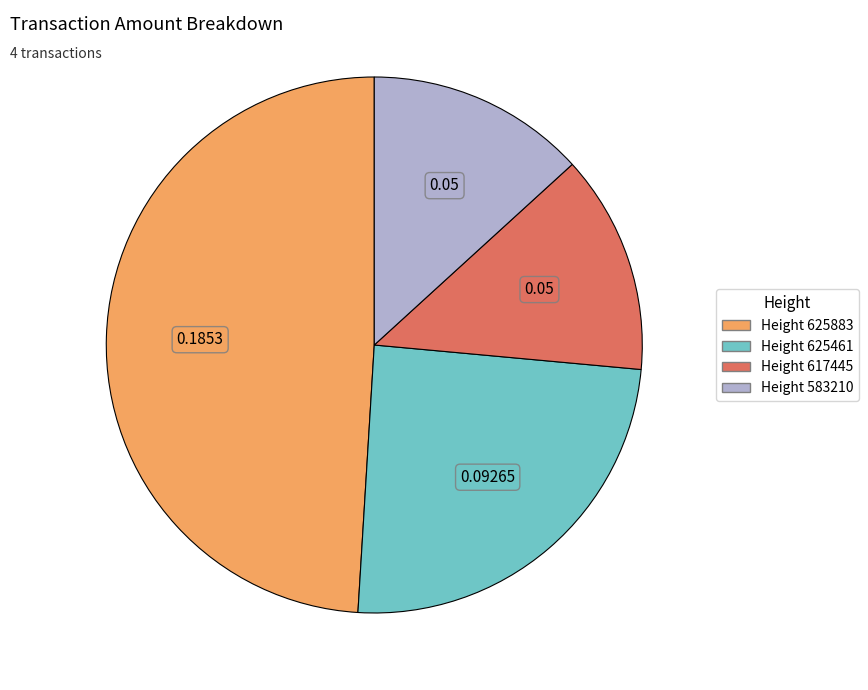

Between Height 625883 and Height 625461, which is larger?

Height 625883